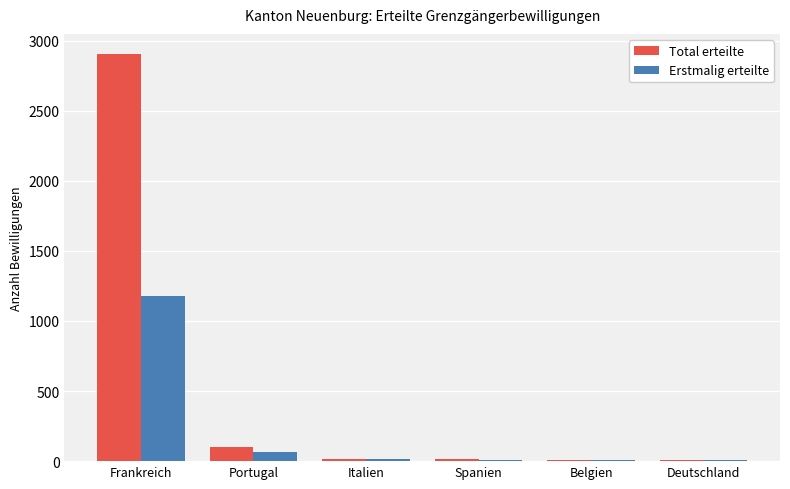

True or false: Erstmalig erteilte has a value of 1177 at Frankreich.

True